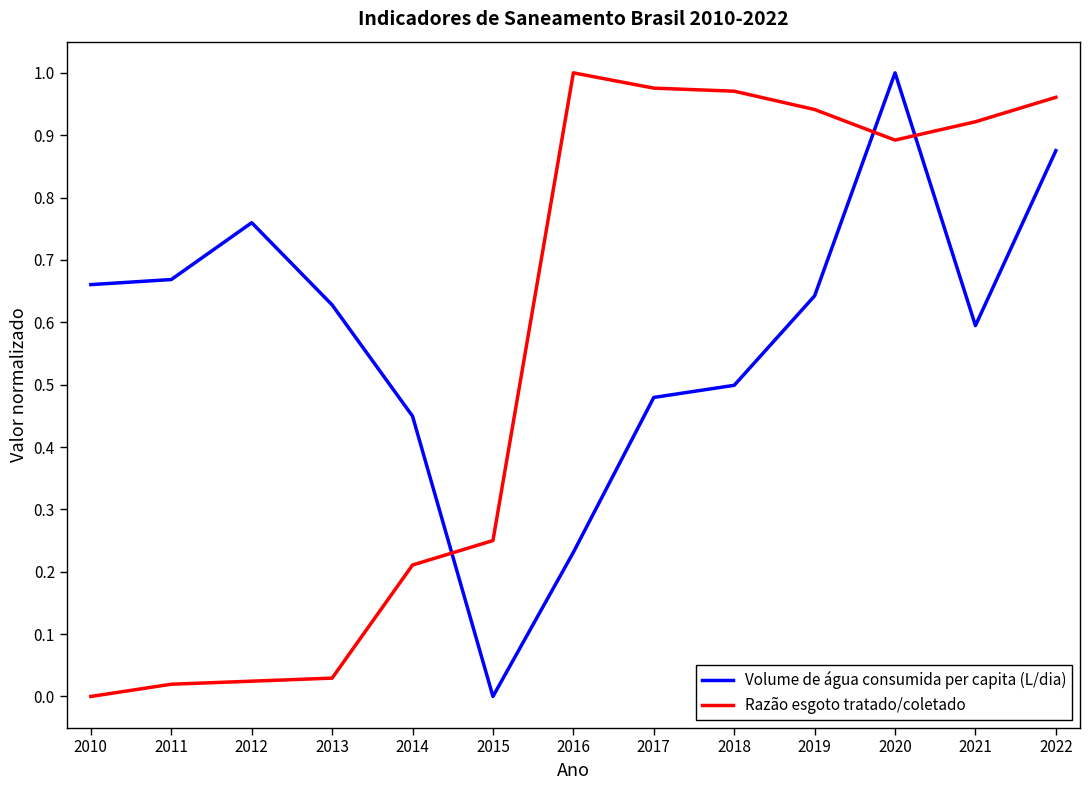

Rank the series at 2016 from lowest to highest value.

Volume de água consumida per capita (L/dia), Razão esgoto tratado/coletado